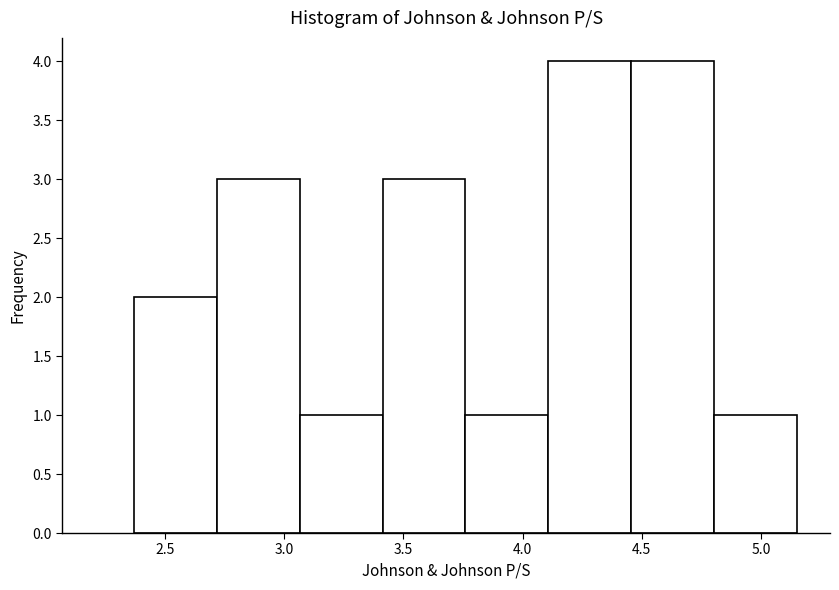

Reading left to right, list every bar in this chart as the range it spans on the x-axis followed by its height. Neither the bar edges nor the heights are printed on the chart, so give them approximately, as read against the axes.

2.35 to 2.70: 2
2.70 to 3.05: 3
3.05 to 3.40: 1
3.40 to 3.75: 3
3.75 to 4.10: 1
4.10 to 4.45: 4
4.45 to 4.80: 4
4.80 to 5.15: 1